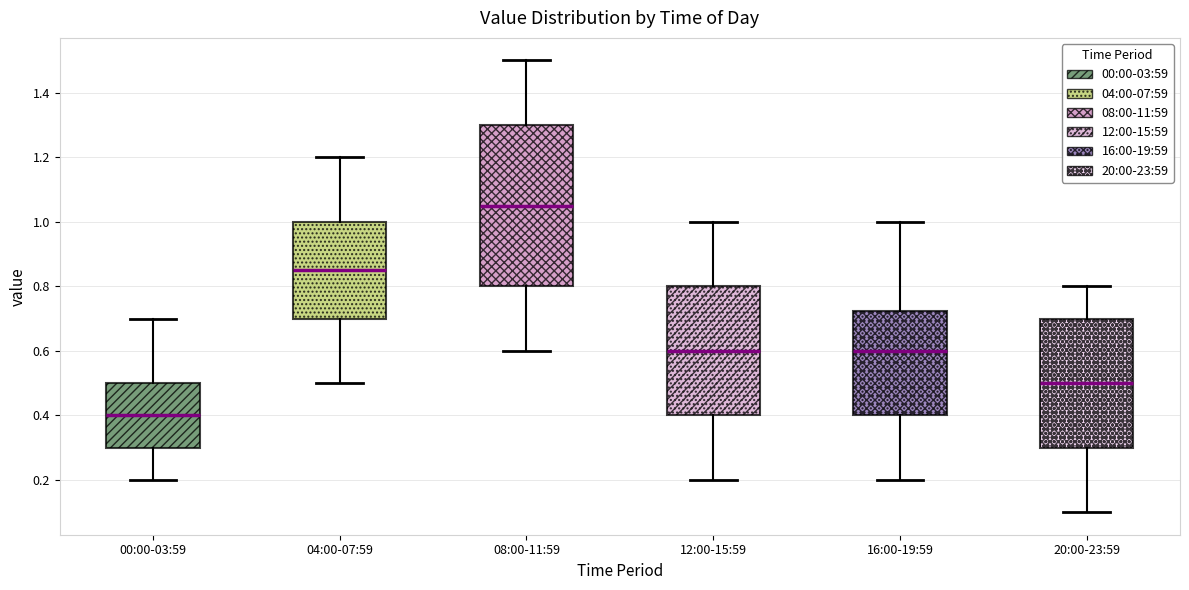

Reading left to right, transcribe this box plot: for each box, give where its median line is, the range the box spans, and where its two whiskers end, as read against the y-axis. The values are not printed on the chart, so give them approximately, as read against the axis.

00:00-03:59: median 0.40, box 0.30 to 0.50, whiskers 0.20 to 0.70
04:00-07:59: median 0.86, box 0.70 to 1.00, whiskers 0.50 to 1.20
08:00-11:59: median 1.06, box 0.80 to 1.30, whiskers 0.60 to 1.50
12:00-15:59: median 0.60, box 0.40 to 0.80, whiskers 0.20 to 1.00
16:00-19:59: median 0.60, box 0.40 to 0.72, whiskers 0.20 to 1.00
20:00-23:59: median 0.50, box 0.30 to 0.70, whiskers 0.10 to 0.80